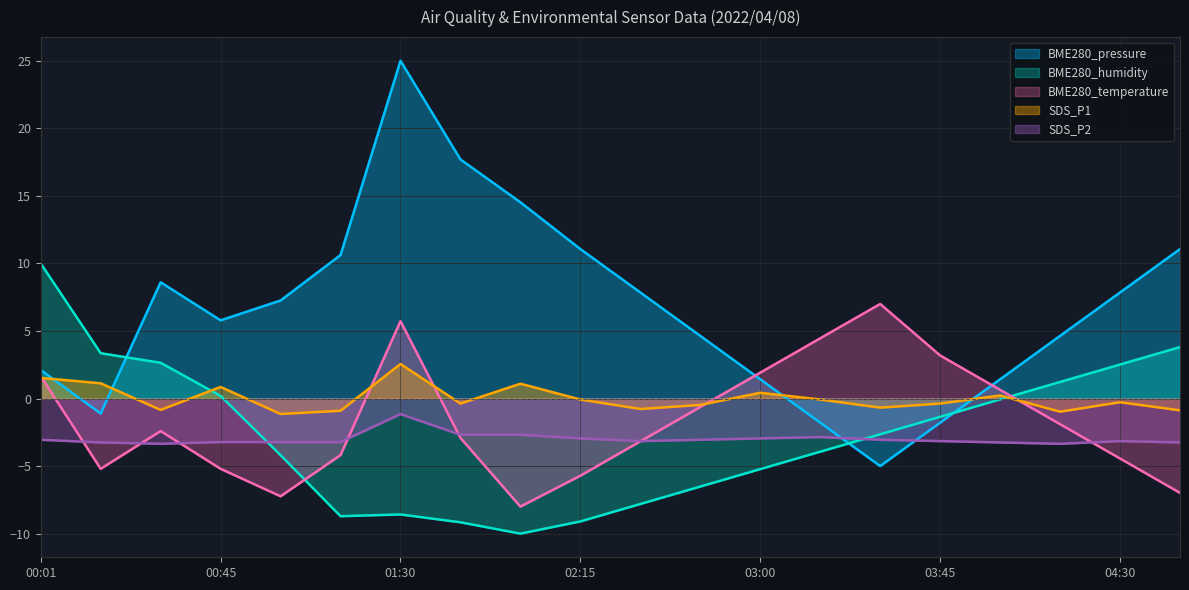

What is the label of the 12th point from the left?

02:45